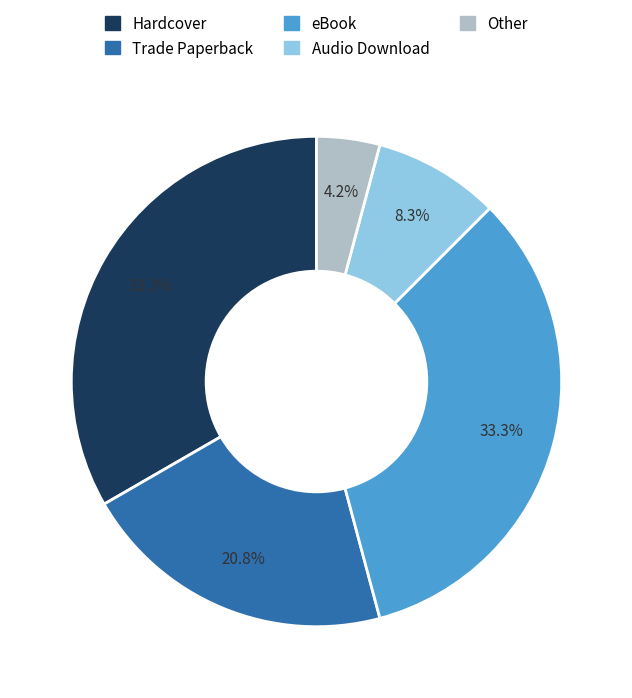

What percentage is NOT represented by Trade Paperback?

79.2%